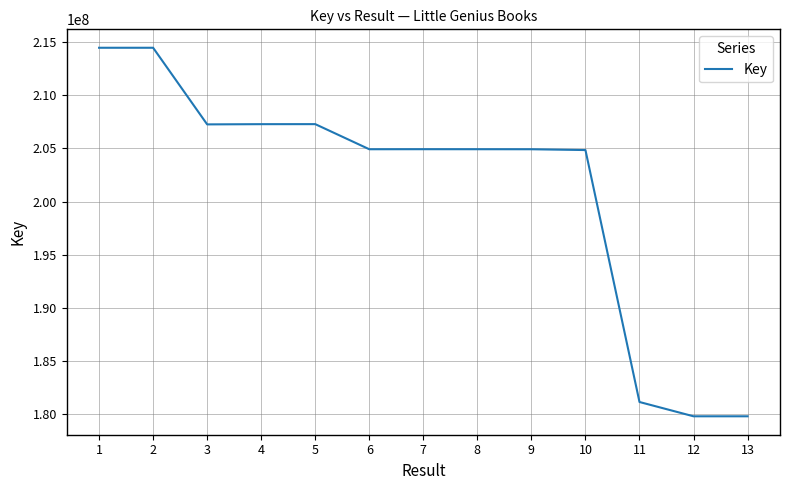

What is the sum of the values at 1 and 7?

419417446